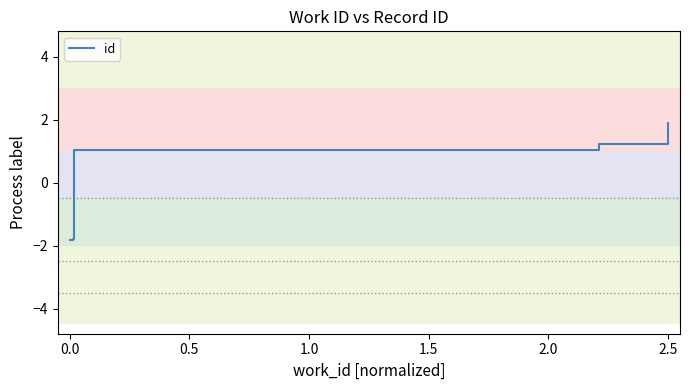

Count the number of categories in the chart.

10